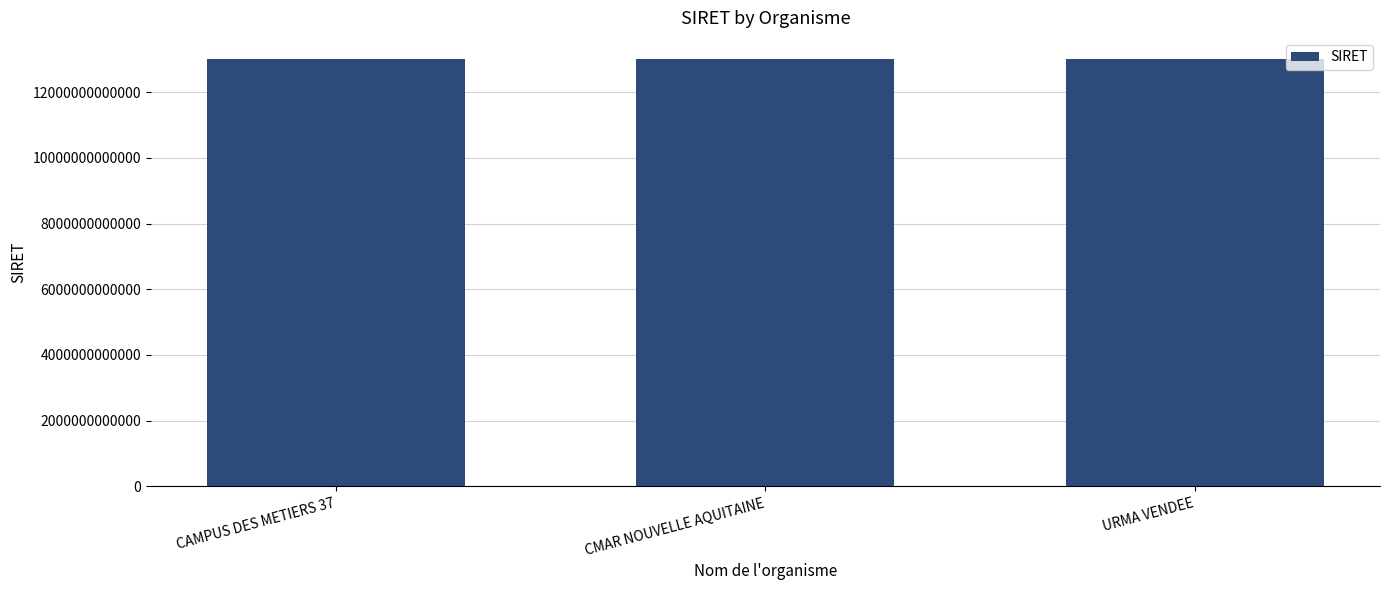

Approximately how many times larger is the value at CMAR NOUVELLE AQUITAINE compared to CAMPUS DES METIERS 37?

1.0